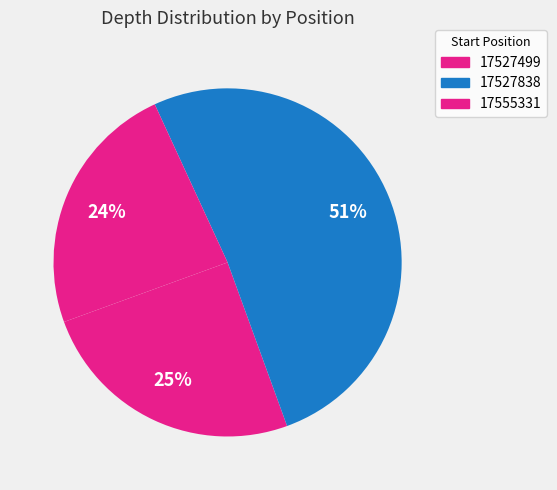

True or false: 17555331 accounts for 15% of the total.

False